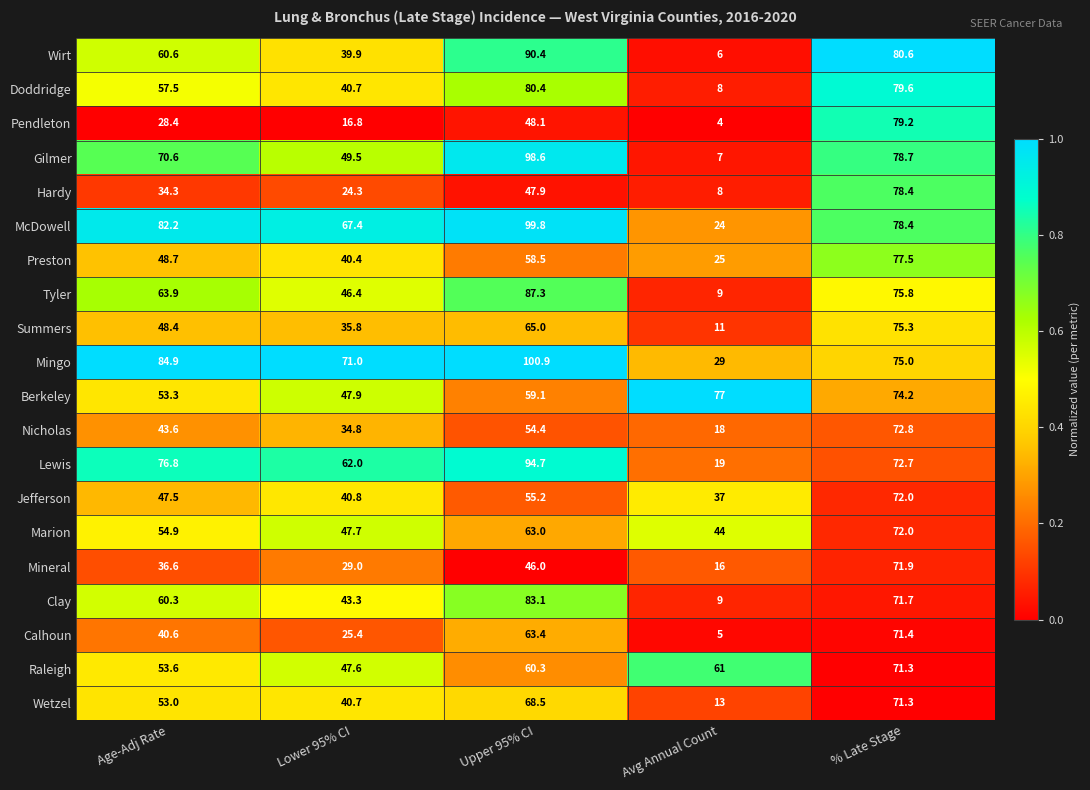

The value of Lewis at Age-Adj Rate is 135.0. True or false?

False